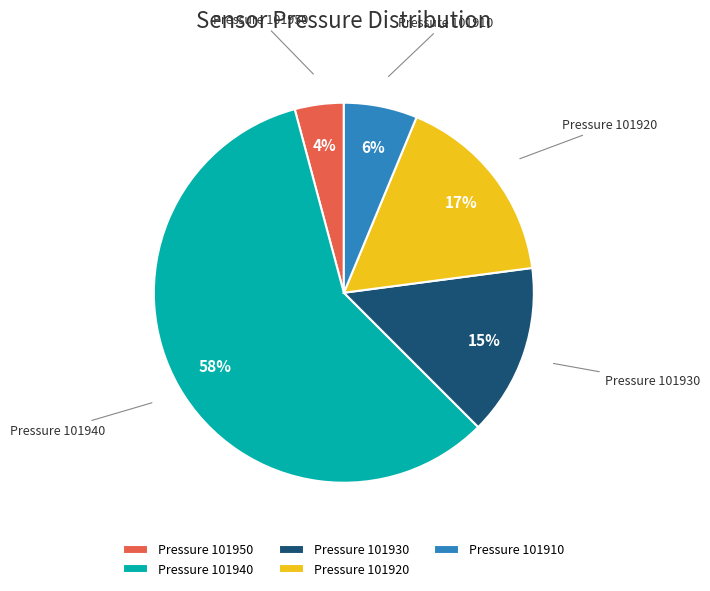

Which category has the smallest portion of the pie?

Pressure 101950